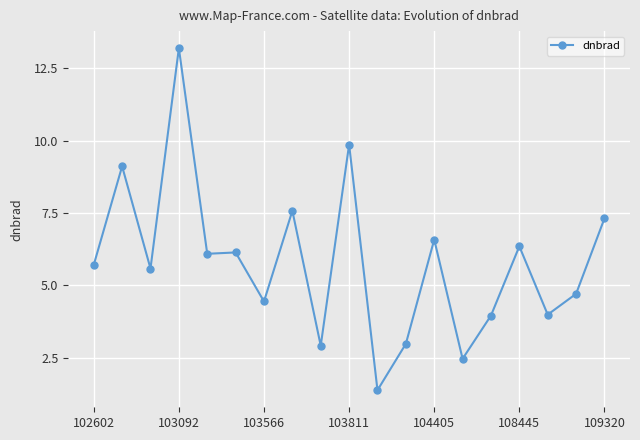

Reading left to right, extract all data points from this chart.

5.7	9.1	5.6	13.2	6.1	6.1	4.4	7.6	2.9	9.9	1.4	3.0	6.6	2.5	4.0	6.3	4.0	4.7	7.3